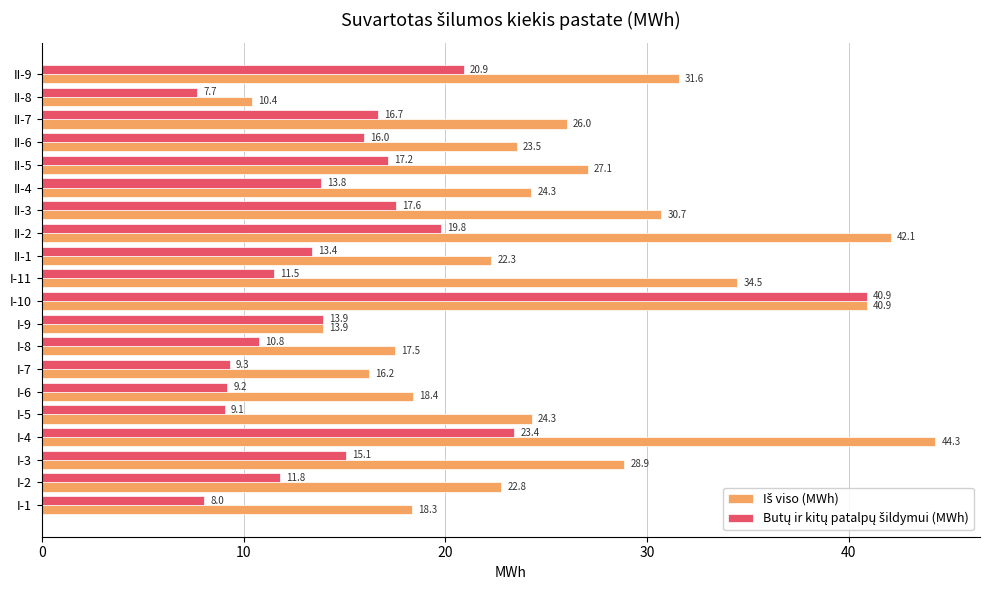

At how many categories does at least one series exceed 20?

14